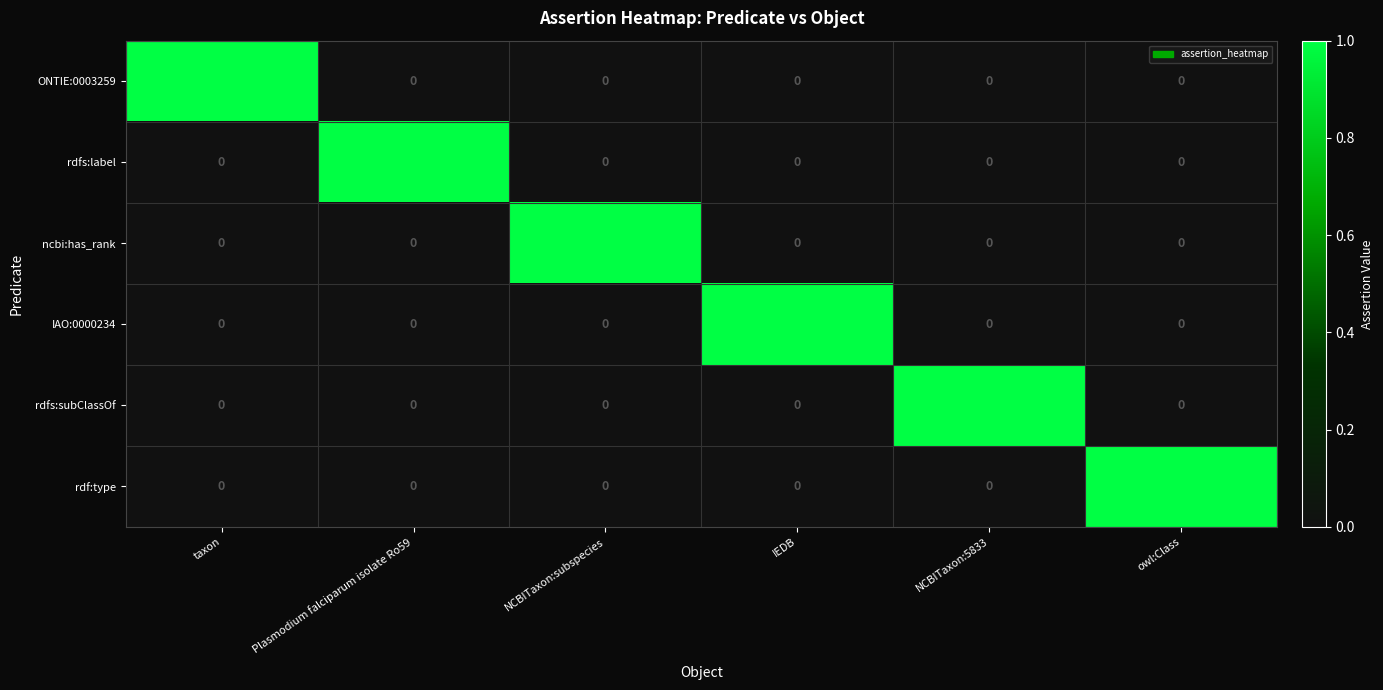

How many IAO:0000234 values are between 0 and 1?

6